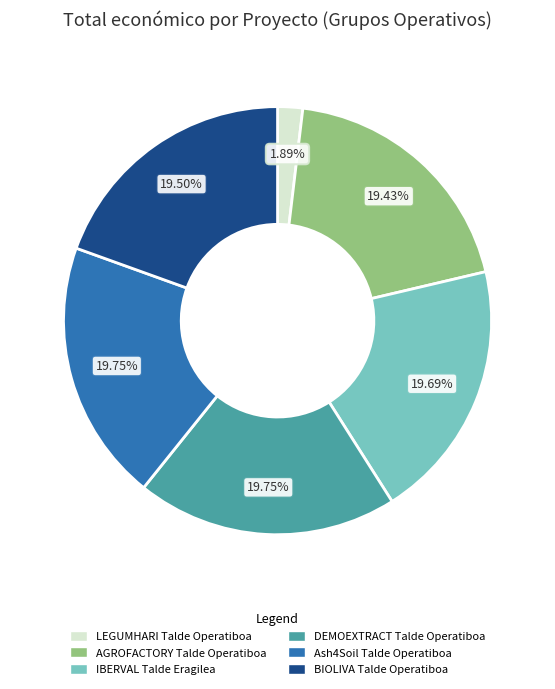

To the nearest percent, what is the difference between the largest and smallest slice percentages?

18%